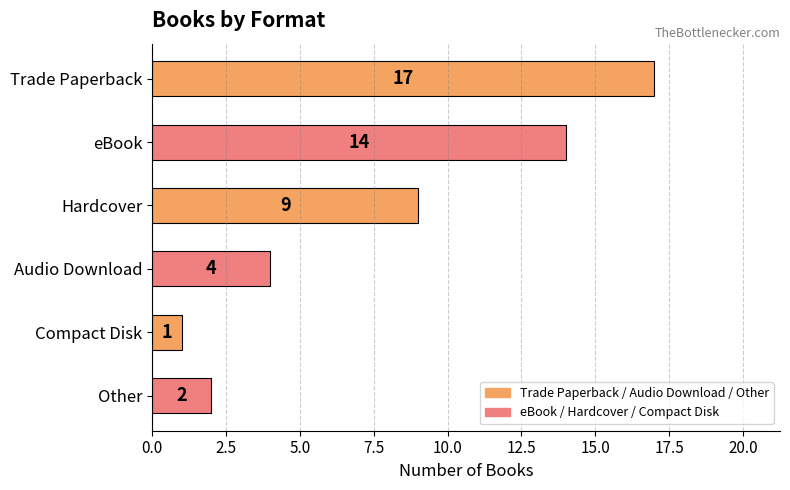

How many values are below 9?

3